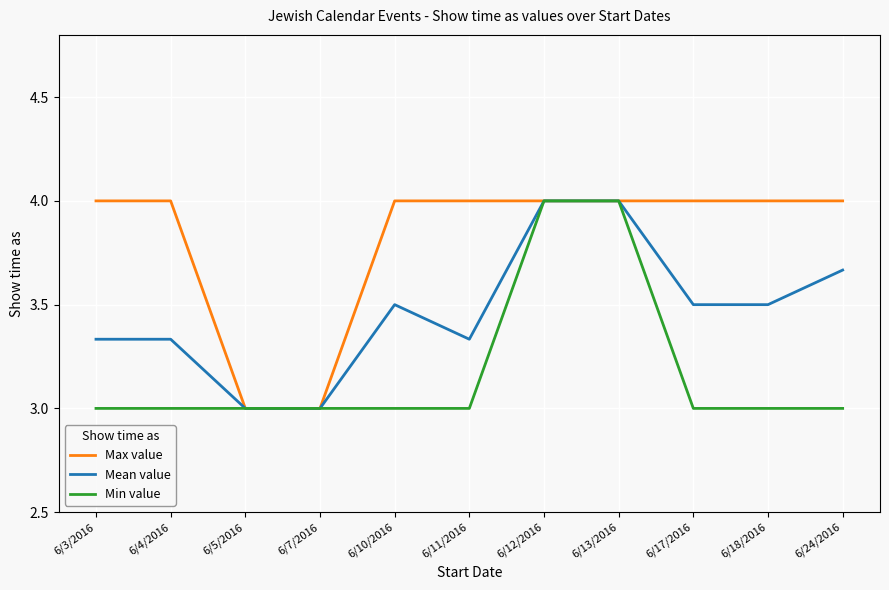

What position from the right is 6/17/2016?

3